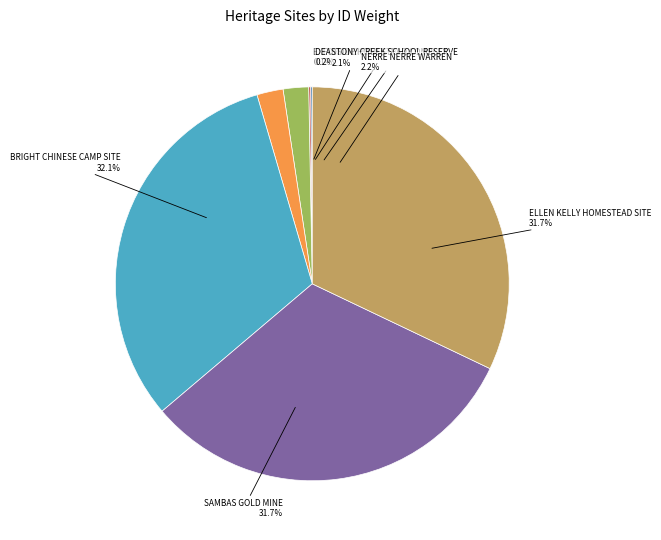

True or false: ELLEN KELLY HOMESTEAD SITE accounts for 21% of the total.

False